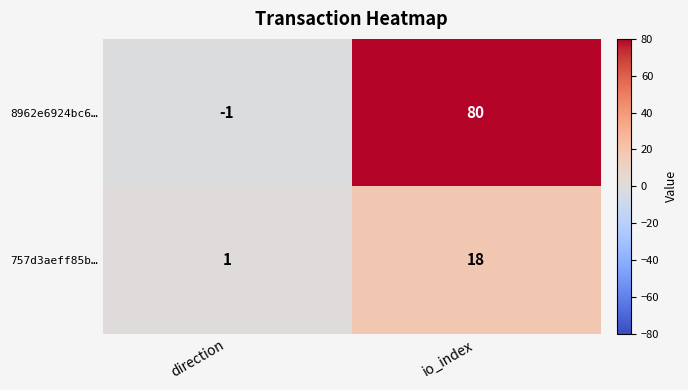

At which label is 8962e6924bc6… closest to 39?

direction